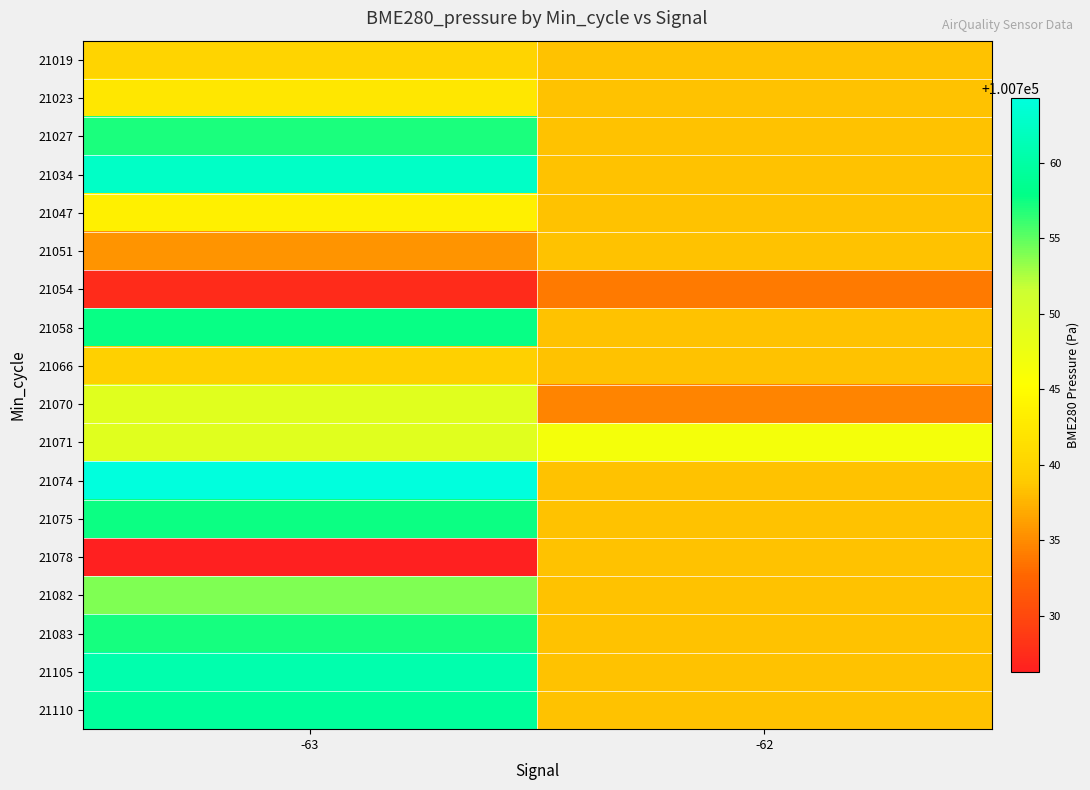

How many distinct data groups are displayed?

18